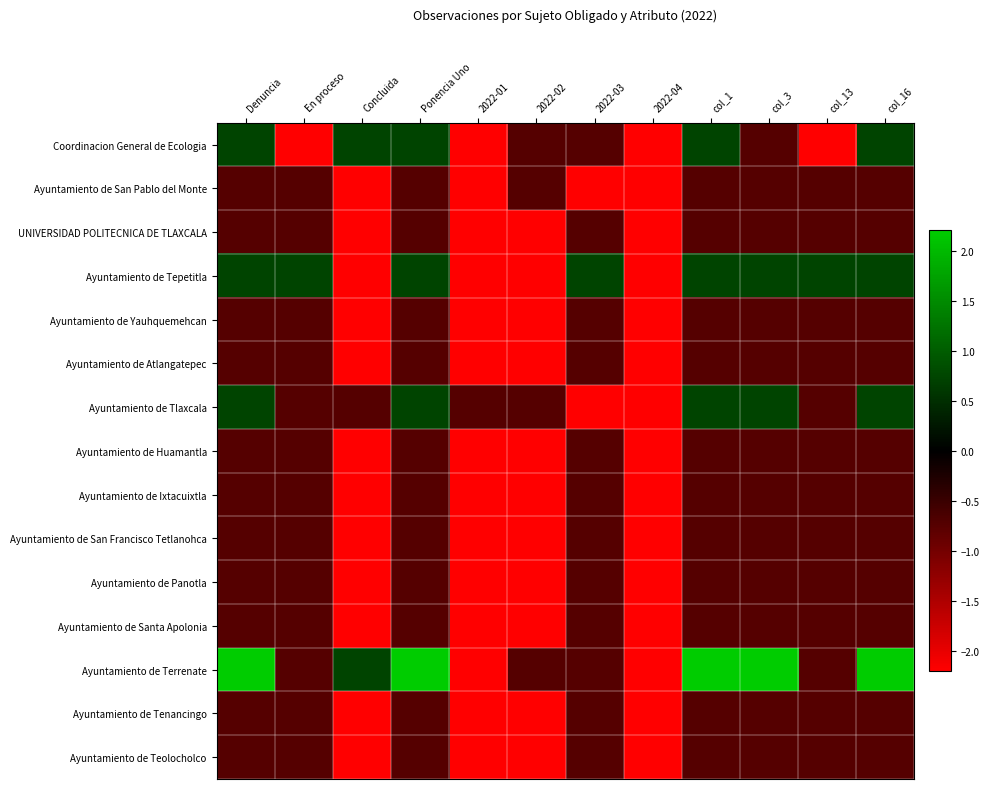

Reading right to left, transcribe all the data shown in this chart.

Coordinacion General de Ecologia: col_16=0.7	col_13=-2.2	col_3=-0.7	col_1=0.7	2022-04=-2.2	2022-03=-0.7	2022-02=-0.7	2022-01=-2.2	Ponencia Uno=0.7	Concluida=0.7	En proceso=-2.2	Denuncia=0.7
Ayuntamiento de San Pablo del Monte: col_16=-0.7	col_13=-0.7	col_3=-0.7	col_1=-0.7	2022-04=-2.2	2022-03=-2.2	2022-02=-0.7	2022-01=-2.2	Ponencia Uno=-0.7	Concluida=-2.2	En proceso=-0.7	Denuncia=-0.7
UNIVERSIDAD POLITECNICA DE TLAXCALA: col_16=-0.7	col_13=-0.7	col_3=-0.7	col_1=-0.7	2022-04=-2.2	2022-03=-0.7	2022-02=-2.2	2022-01=-2.2	Ponencia Uno=-0.7	Concluida=-2.2	En proceso=-0.7	Denuncia=-0.7
Ayuntamiento de Tepetitla: col_16=0.7	col_13=0.7	col_3=0.7	col_1=0.7	2022-04=-2.2	2022-03=0.7	2022-02=-2.2	2022-01=-2.2	Ponencia Uno=0.7	Concluida=-2.2	En proceso=0.7	Denuncia=0.7
Ayuntamiento de Yauhquemehcan: col_16=-0.7	col_13=-0.7	col_3=-0.7	col_1=-0.7	2022-04=-2.2	2022-03=-0.7	2022-02=-2.2	2022-01=-2.2	Ponencia Uno=-0.7	Concluida=-2.2	En proceso=-0.7	Denuncia=-0.7
Ayuntamiento de Atlangatepec: col_16=-0.7	col_13=-0.7	col_3=-0.7	col_1=-0.7	2022-04=-2.2	2022-03=-0.7	2022-02=-2.2	2022-01=-2.2	Ponencia Uno=-0.7	Concluida=-2.2	En proceso=-0.7	Denuncia=-0.7
Ayuntamiento de Tlaxcala: col_16=0.7	col_13=-0.7	col_3=0.7	col_1=0.7	2022-04=-2.2	2022-03=-2.2	2022-02=-0.7	2022-01=-0.7	Ponencia Uno=0.7	Concluida=-0.7	En proceso=-0.7	Denuncia=0.7
Ayuntamiento de Huamantla: col_16=-0.7	col_13=-0.7	col_3=-0.7	col_1=-0.7	2022-04=-2.2	2022-03=-0.7	2022-02=-2.2	2022-01=-2.2	Ponencia Uno=-0.7	Concluida=-2.2	En proceso=-0.7	Denuncia=-0.7
Ayuntamiento de Ixtacuixtla: col_16=-0.7	col_13=-0.7	col_3=-0.7	col_1=-0.7	2022-04=-2.2	2022-03=-0.7	2022-02=-2.2	2022-01=-2.2	Ponencia Uno=-0.7	Concluida=-2.2	En proceso=-0.7	Denuncia=-0.7
Ayuntamiento de San Francisco Tetlanohca: col_16=-0.7	col_13=-0.7	col_3=-0.7	col_1=-0.7	2022-04=-2.2	2022-03=-0.7	2022-02=-2.2	2022-01=-2.2	Ponencia Uno=-0.7	Concluida=-2.2	En proceso=-0.7	Denuncia=-0.7
Ayuntamiento de Panotla: col_16=-0.7	col_13=-0.7	col_3=-0.7	col_1=-0.7	2022-04=-2.2	2022-03=-0.7	2022-02=-2.2	2022-01=-2.2	Ponencia Uno=-0.7	Concluida=-2.2	En proceso=-0.7	Denuncia=-0.7
Ayuntamiento de Santa Apolonia: col_16=-0.7	col_13=-0.7	col_3=-0.7	col_1=-0.7	2022-04=-2.2	2022-03=-0.7	2022-02=-2.2	2022-01=-2.2	Ponencia Uno=-0.7	Concluida=-2.2	En proceso=-0.7	Denuncia=-0.7
Ayuntamiento de Terrenate: col_16=2.2	col_13=-0.7	col_3=2.2	col_1=2.2	2022-04=-2.2	2022-03=-0.7	2022-02=-0.7	2022-01=-2.2	Ponencia Uno=2.2	Concluida=0.7	En proceso=-0.7	Denuncia=2.2
Ayuntamiento de Tenancingo: col_16=-0.7	col_13=-0.7	col_3=-0.7	col_1=-0.7	2022-04=-2.2	2022-03=-0.7	2022-02=-2.2	2022-01=-2.2	Ponencia Uno=-0.7	Concluida=-2.2	En proceso=-0.7	Denuncia=-0.7
Ayuntamiento de Teolocholco: col_16=-0.7	col_13=-0.7	col_3=-0.7	col_1=-0.7	2022-04=-2.2	2022-03=-0.7	2022-02=-2.2	2022-01=-2.2	Ponencia Uno=-0.7	Concluida=-2.2	En proceso=-0.7	Denuncia=-0.7